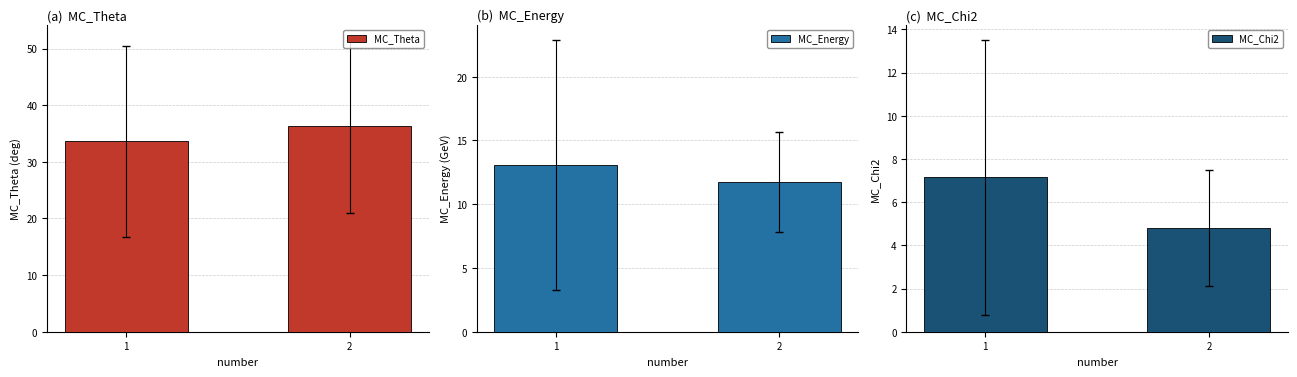

Which series has the largest total across all categories?

MC_Theta